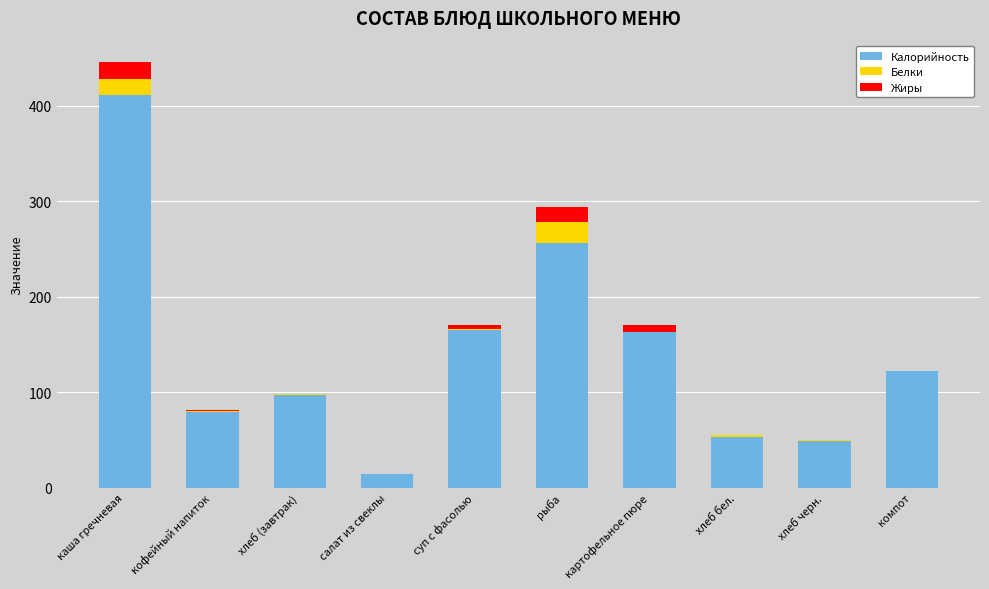

Which category has the highest value in the Калорийность series?

каша гречневая